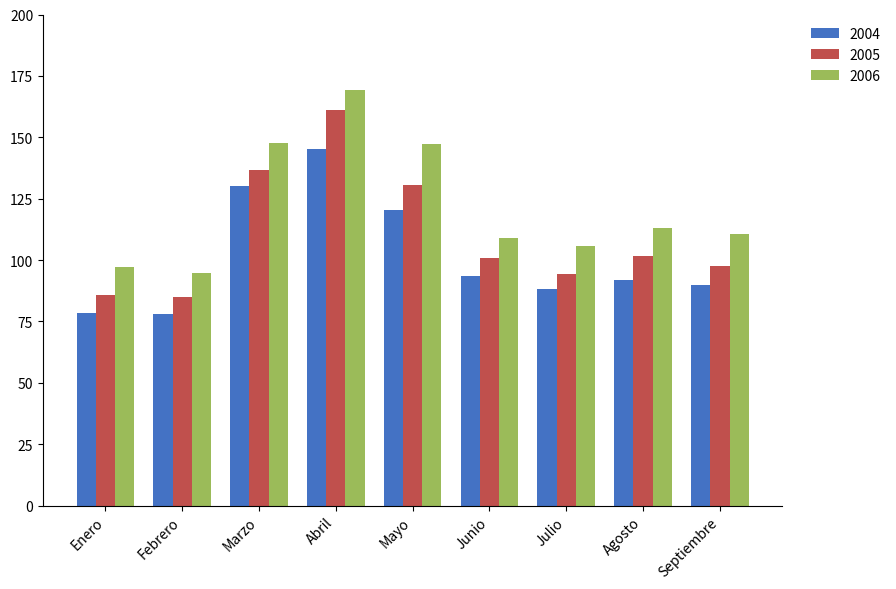

What is the difference between the second highest and second lowest values in the 2005 series?

50.7